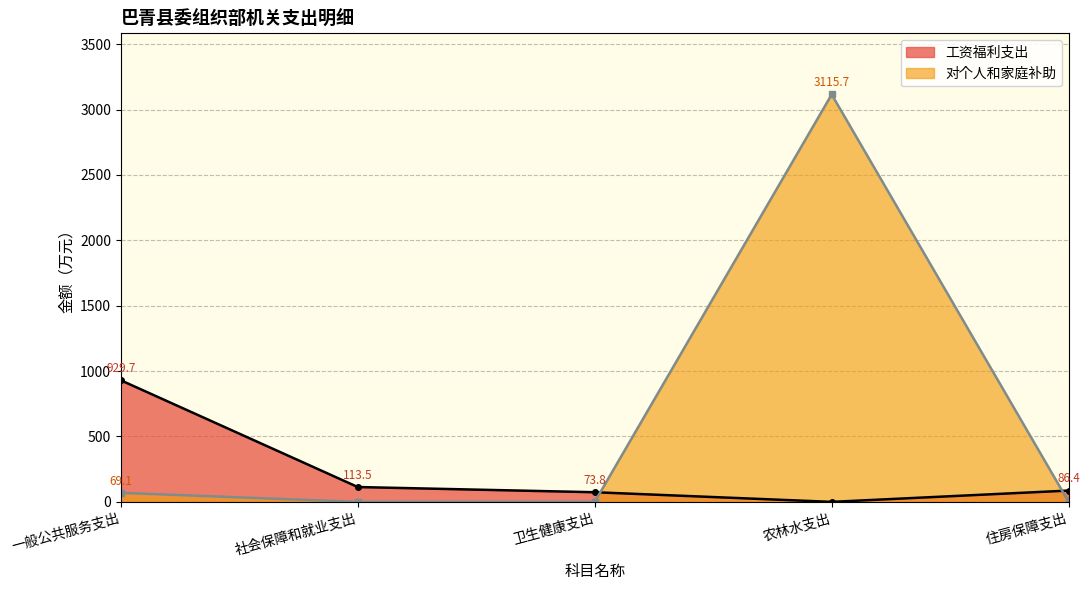

Does the chart have visible grid lines?

Yes